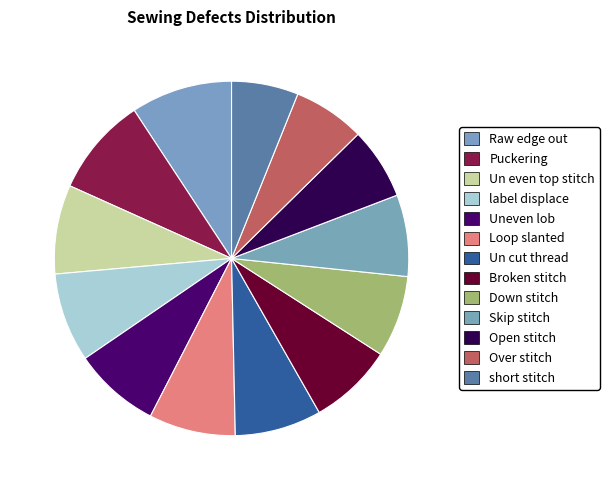

To the nearest percent, what is the average slice percentage?

8%